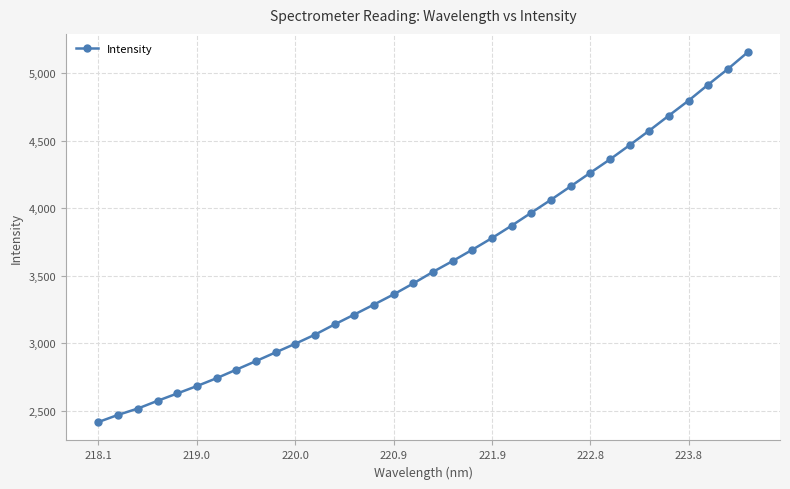

What is the value of the 30th point from the left?

4686.1